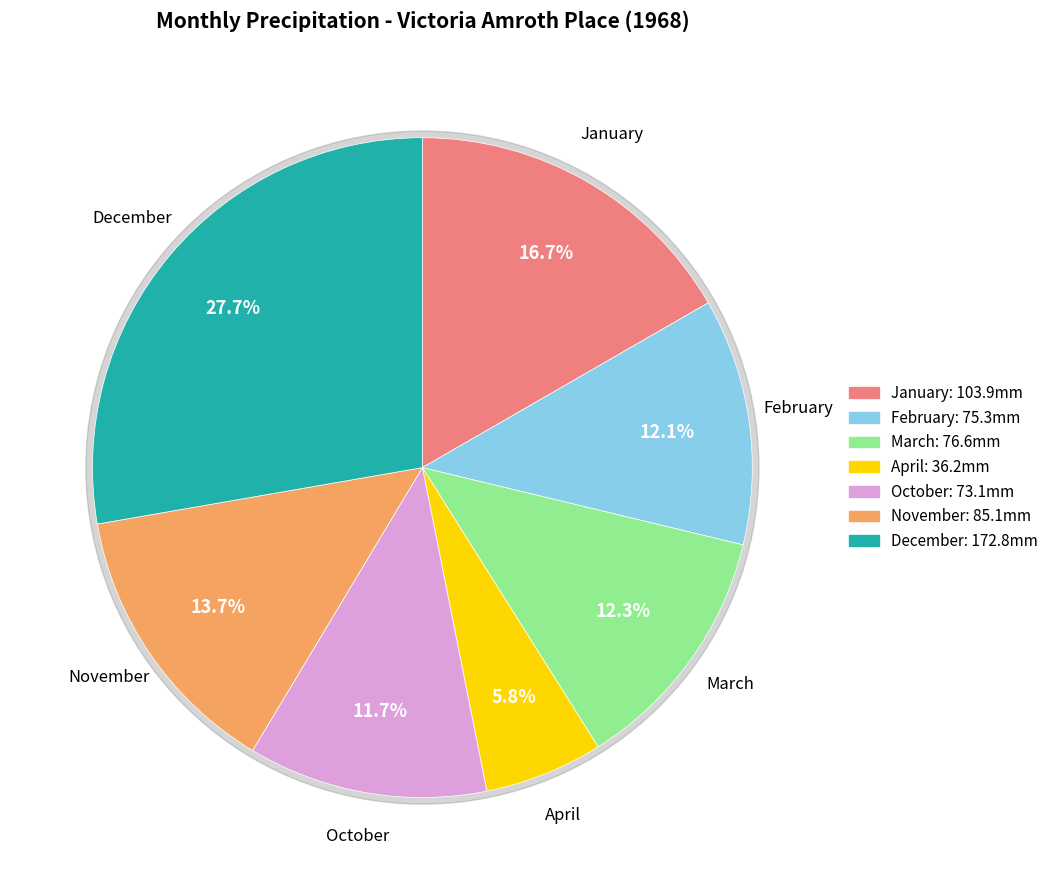

What percentage do 11 and 10 together represent?

25.4%